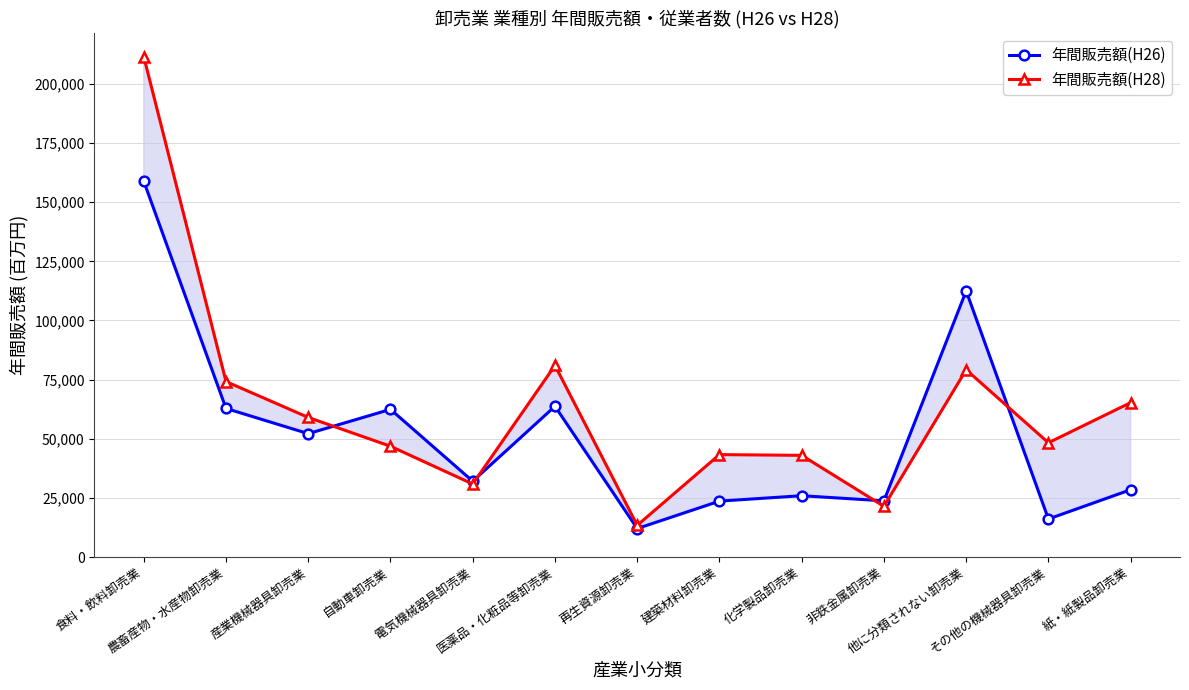

How many lines are shown in the chart?

2